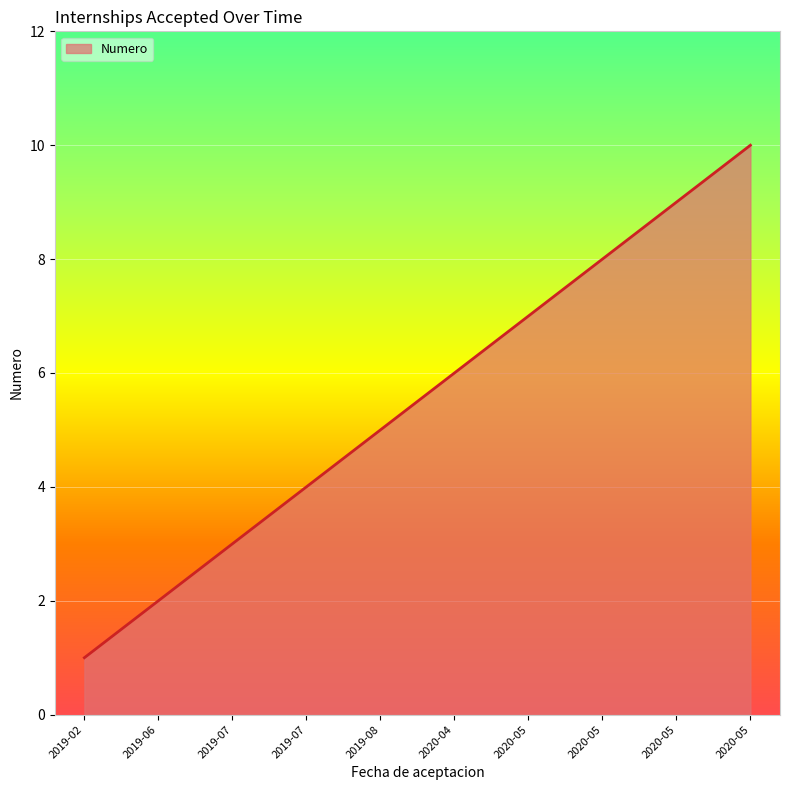

Reading left to right, what are all the values shown in this chart?

1	2	3	4	5	6	7	8	9	10